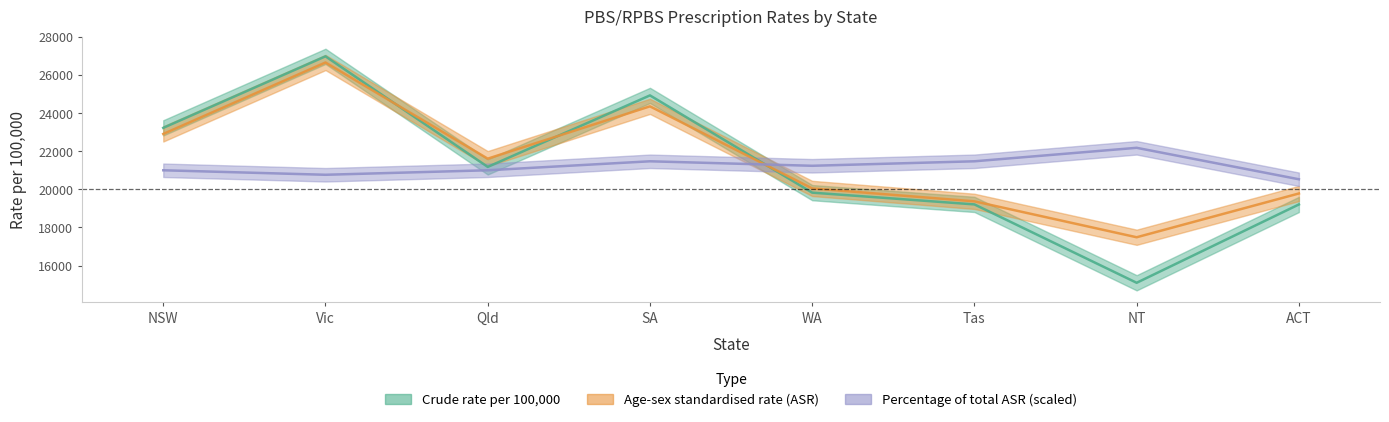

Which category has the highest value across all series?

Vic